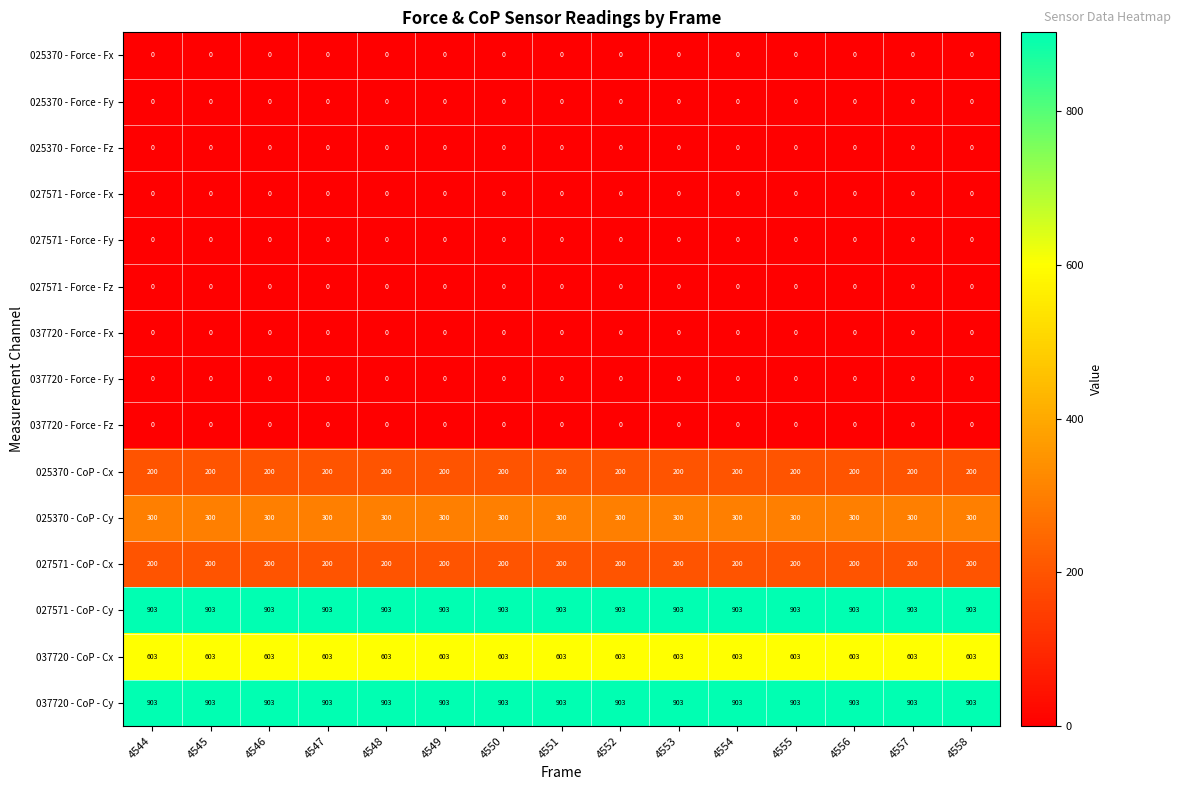

What is the total value across all series at 4551?

3109